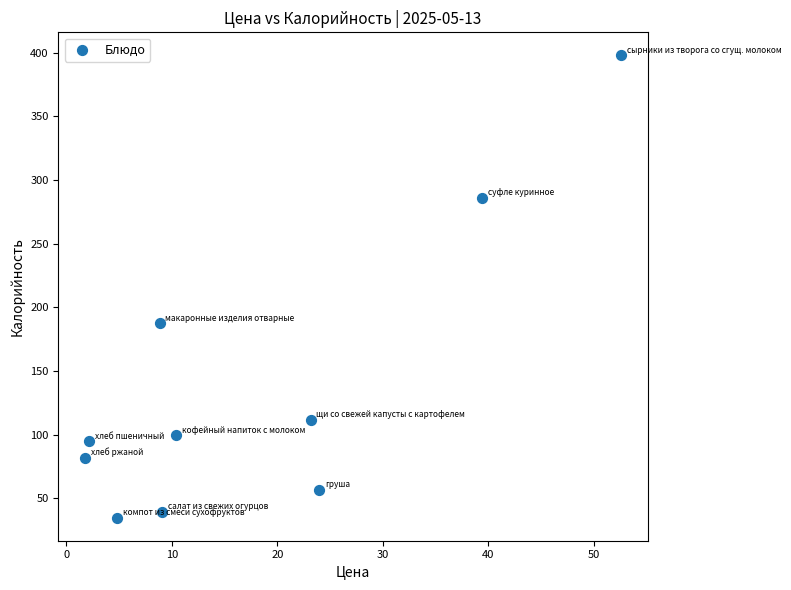

What Y value in the scatter plot is closest to 216?

187.4